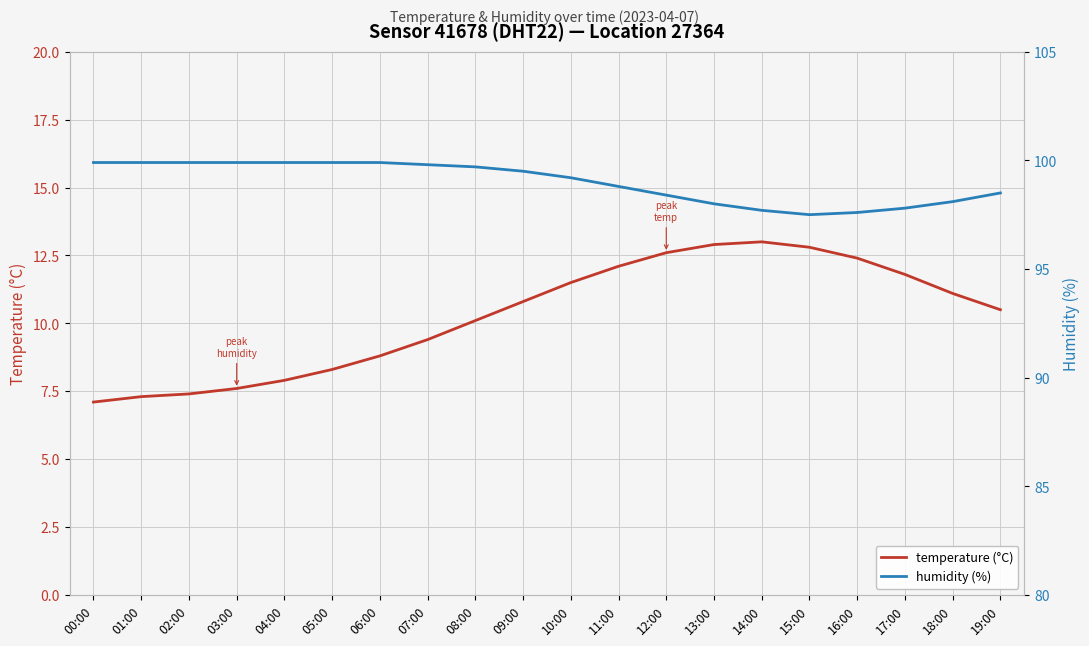

True or false: humidity (%) has a value of 98.5 at 19:00.

True